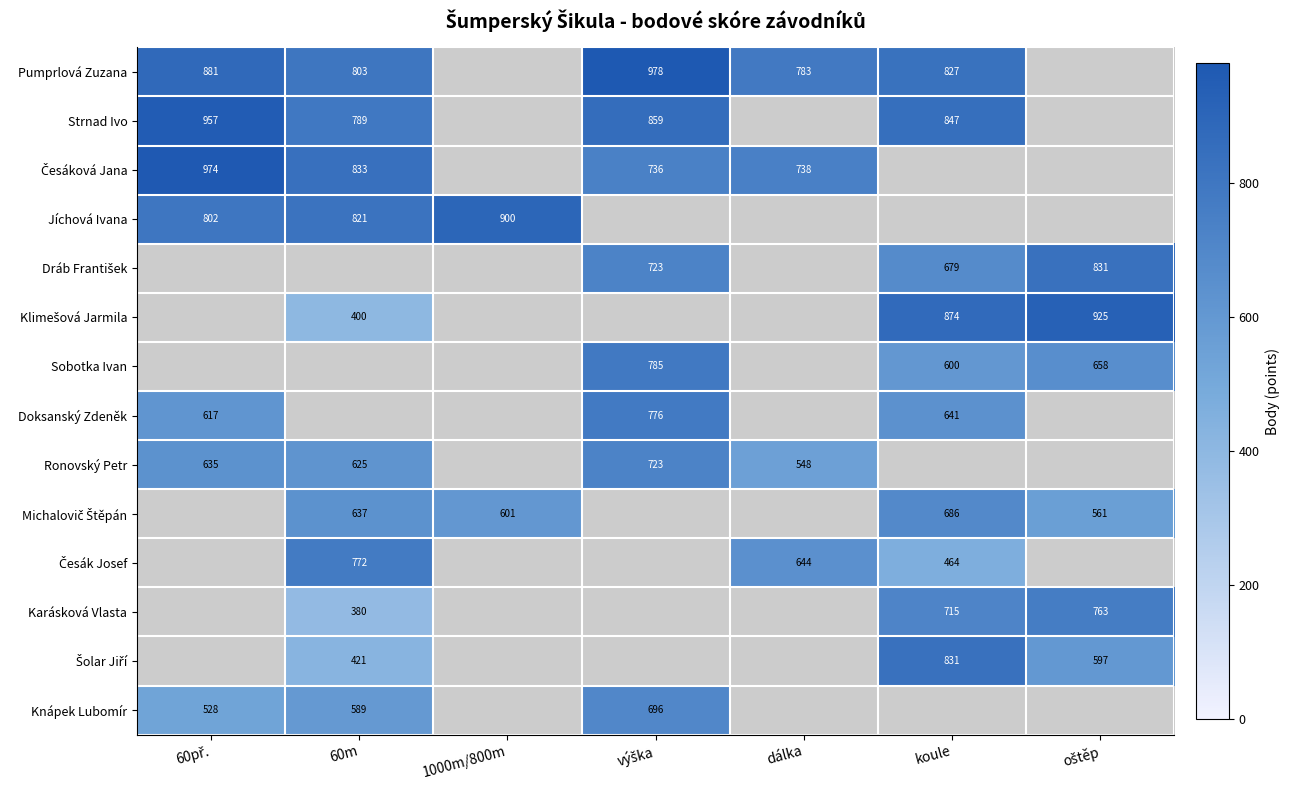

How many values in the Česáková Jana series are below 738?

1